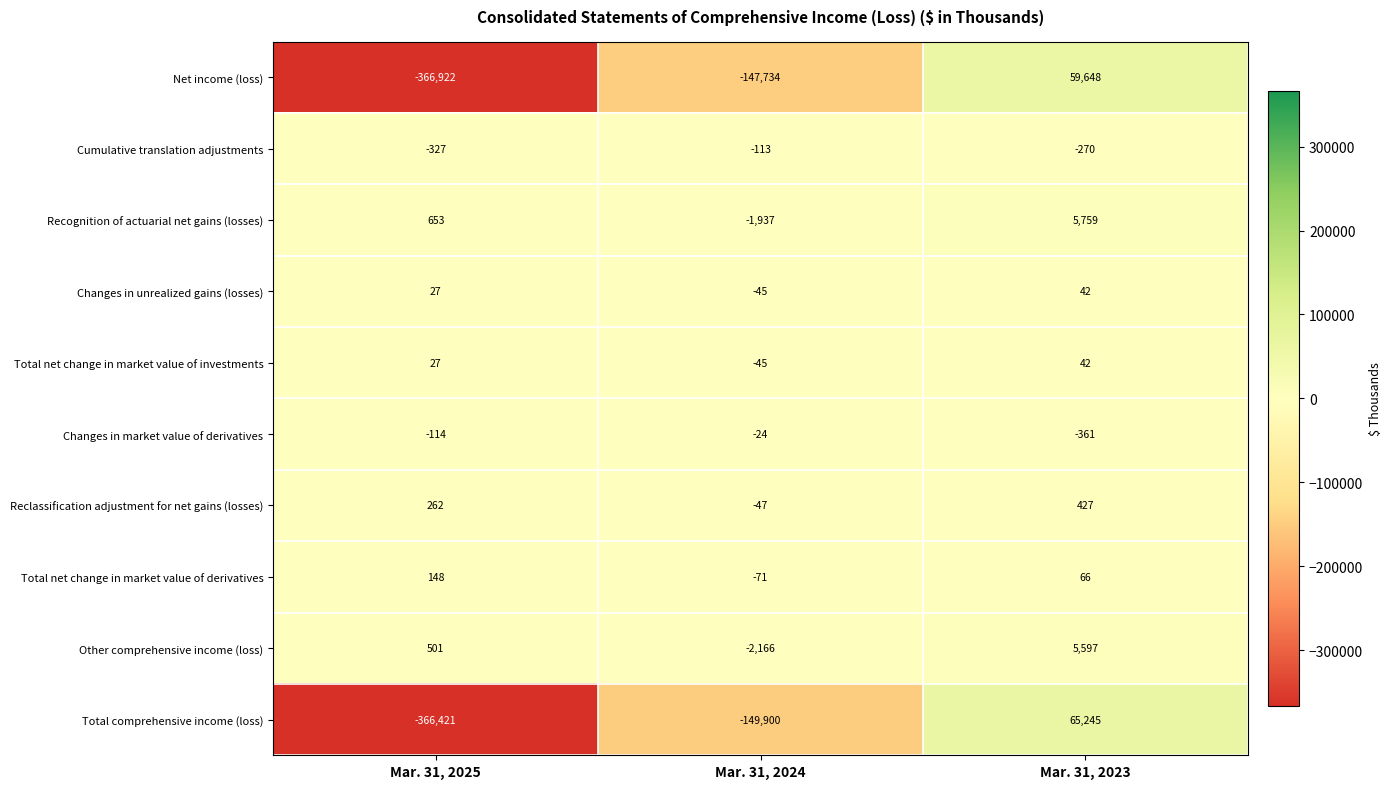

The Reclassification adjustment for net gains (losses) series shows 451 at Mar. 31, 2025. True or false?

False